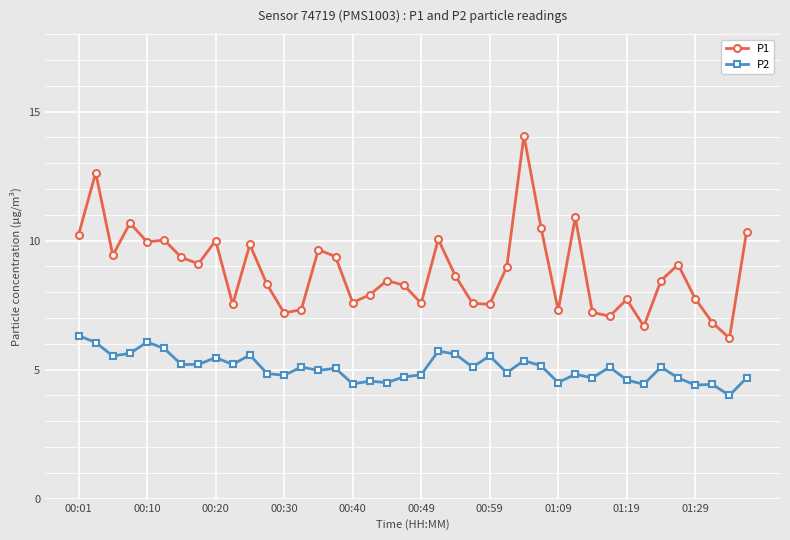

True or false: P2 has more than 2 interior local peaks.

True